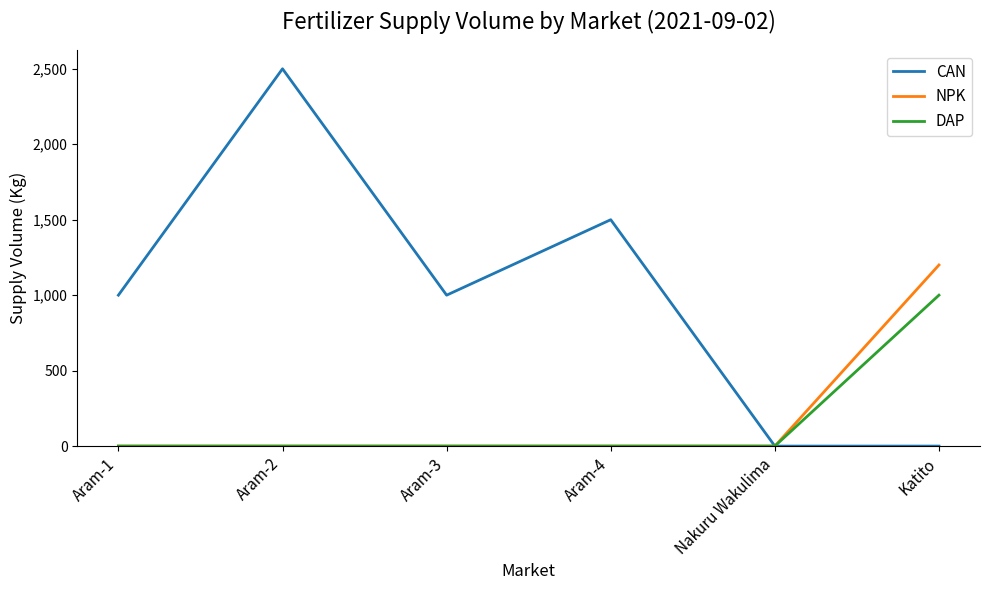

At which label does NPK reach its peak?

Katito